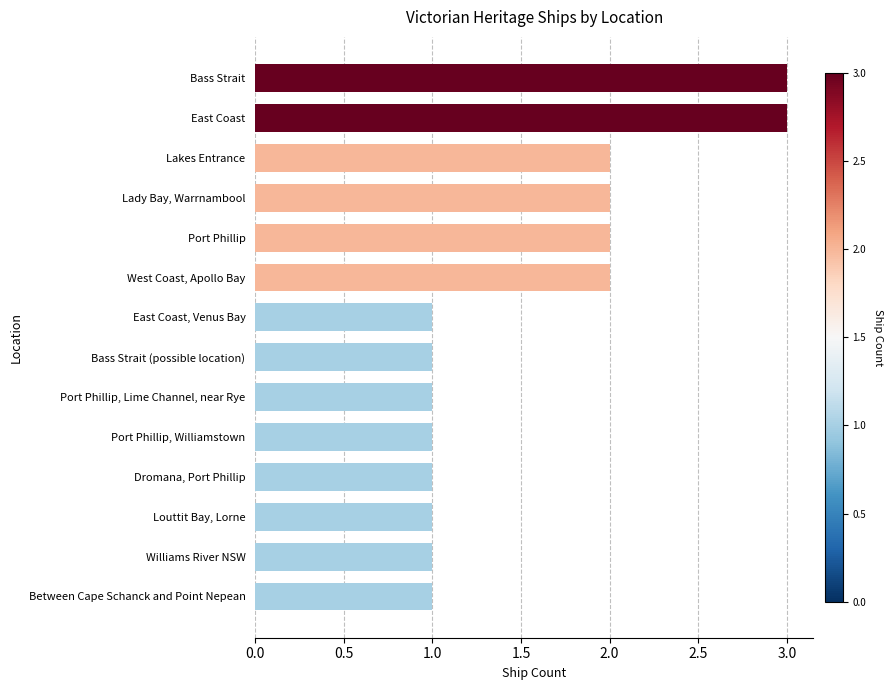

Are the bars grouped side by side (vs. stacked)?

No